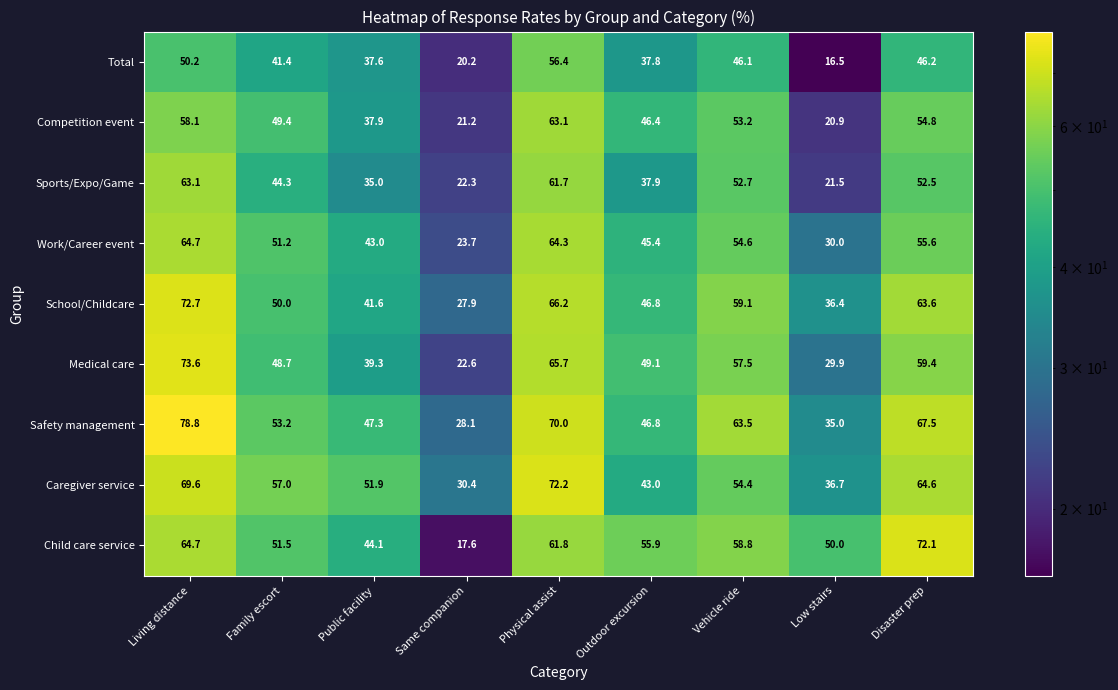

What is the sum of all Medical care values?

445.8